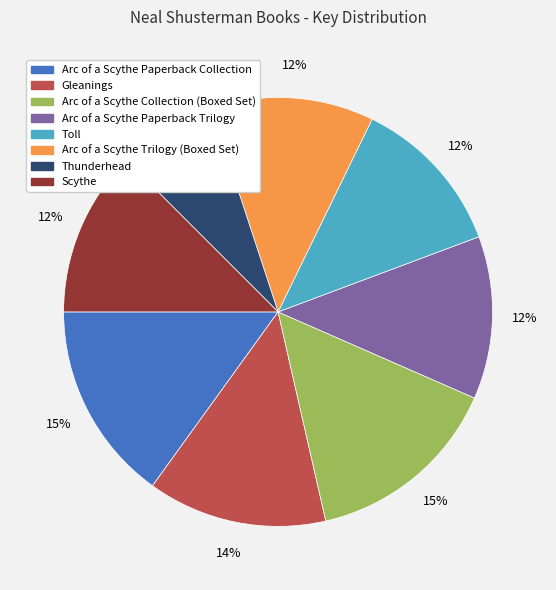

To the nearest percent, what percentage of the pie is Arc of a Scythe Collection (Boxed Set)?

15%